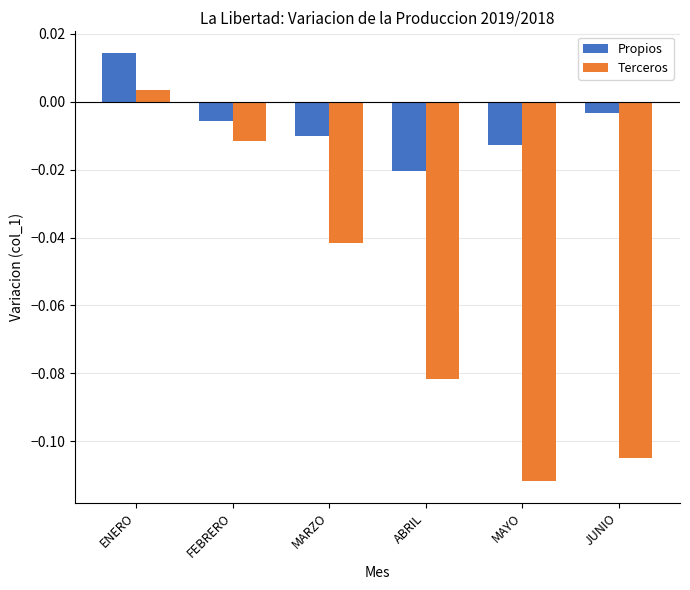

Rank the series by their average value, from lowest to highest.

Terceros, Propios